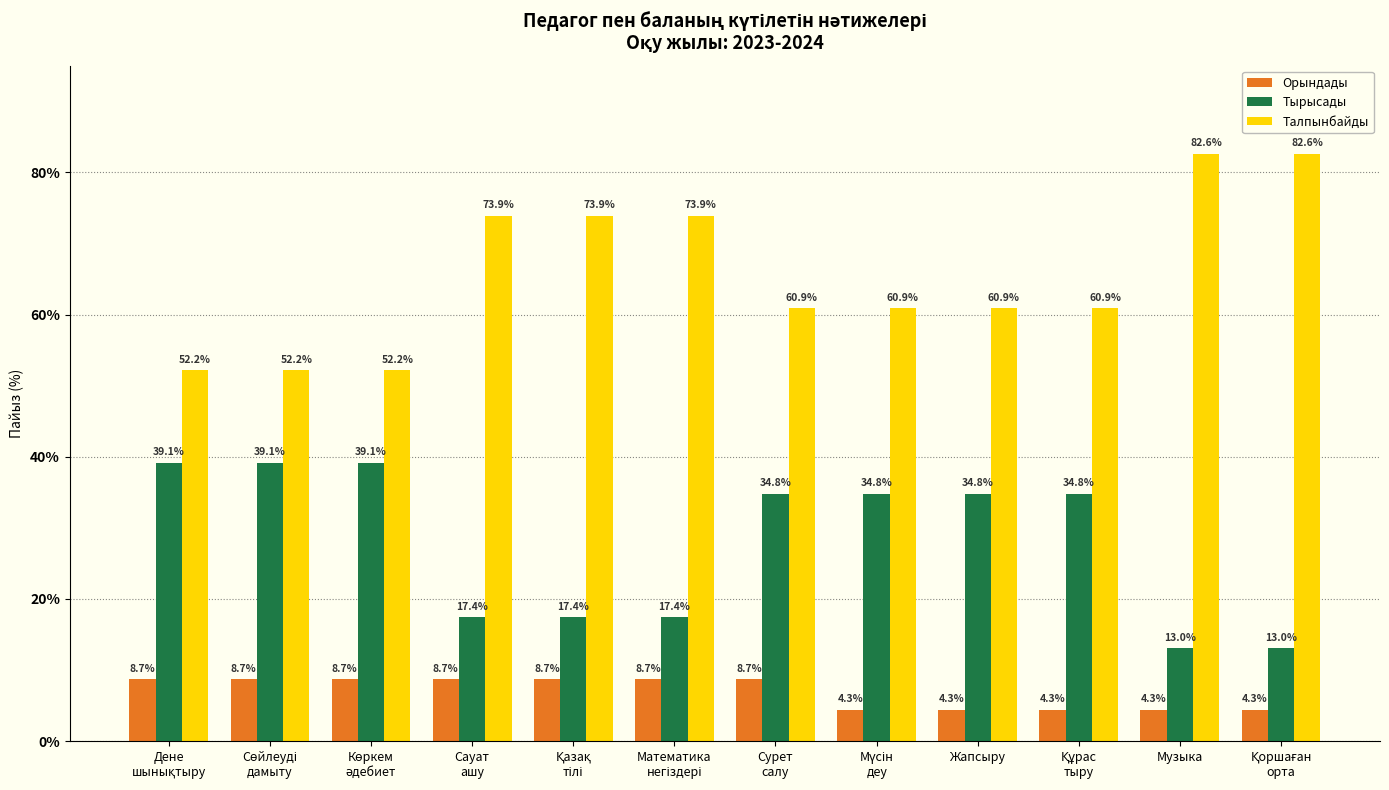

At how many categories does at least one series exceed 29?

12